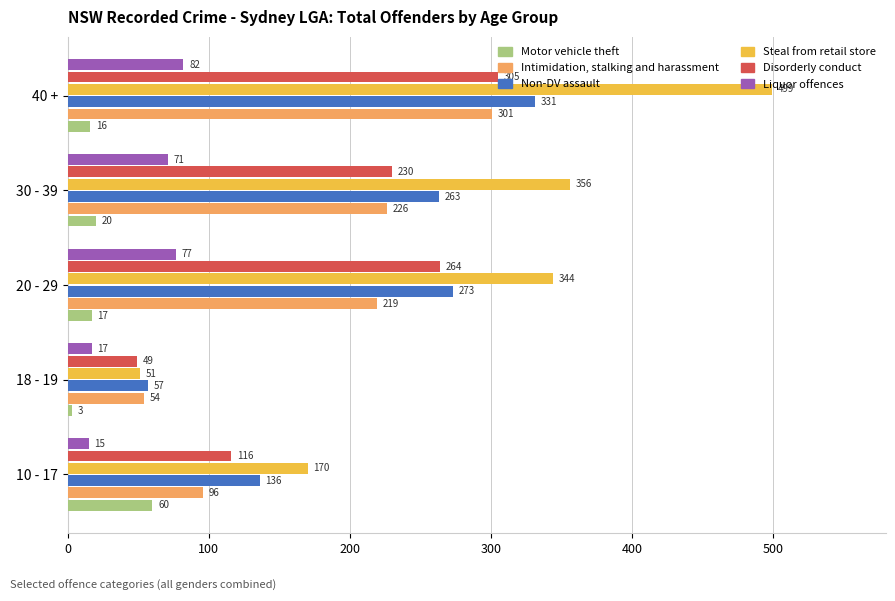

What is the difference between the second highest and second lowest values in the Intimidation, stalking and harassment series?

130